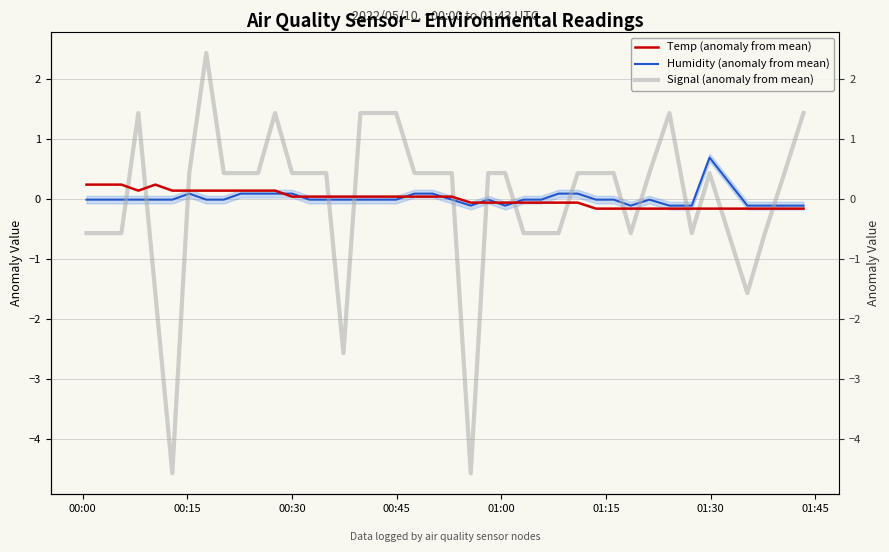

Does the chart have visible grid lines?

Yes